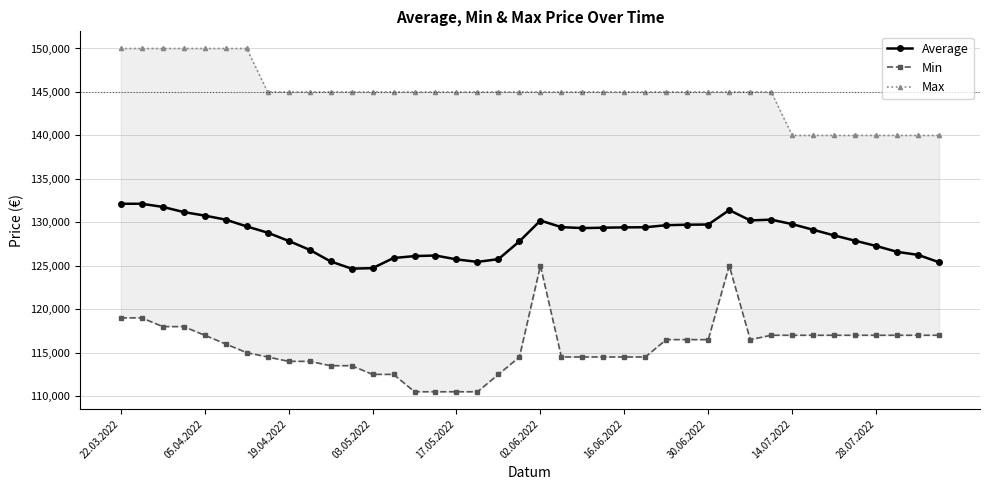

At which label does Min first exceed 116500?

22.03.2022